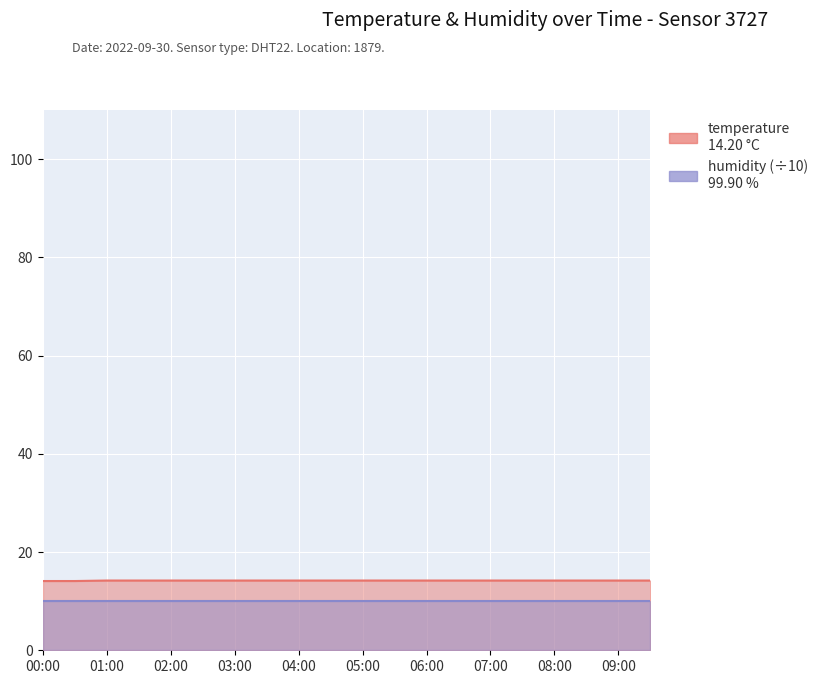

List the labels in order of value, largest first.

01:00, 01:30, 02:00, 02:30, 03:00, 03:30, 04:00, 04:30, 05:00, 05:30, 06:00, 06:30, 07:00, 07:30, 08:00, 08:30, 09:00, 09:30, 00:00, 00:30